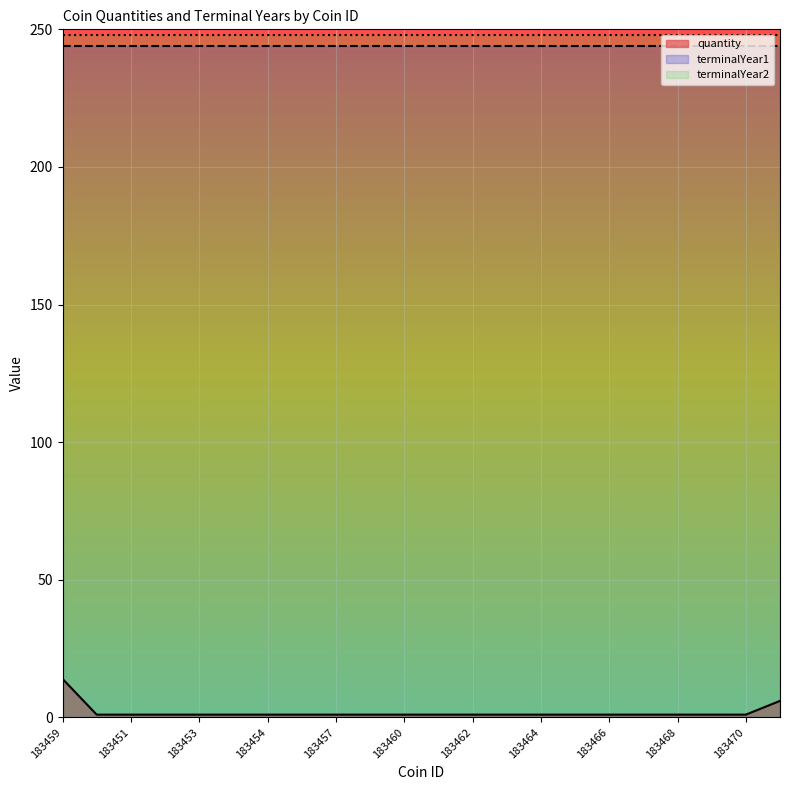

True or false: terminalYear2 and terminalYear1 cross at least once.

False